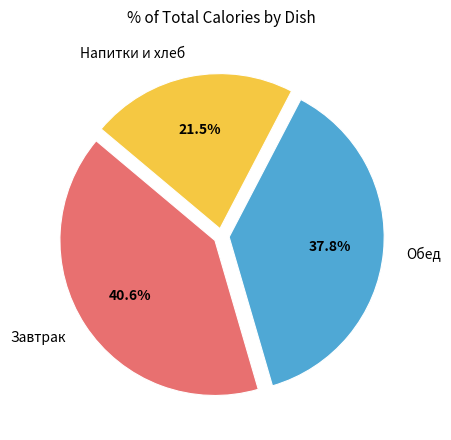

Is Напитки и хлеб the majority of the pie?

No